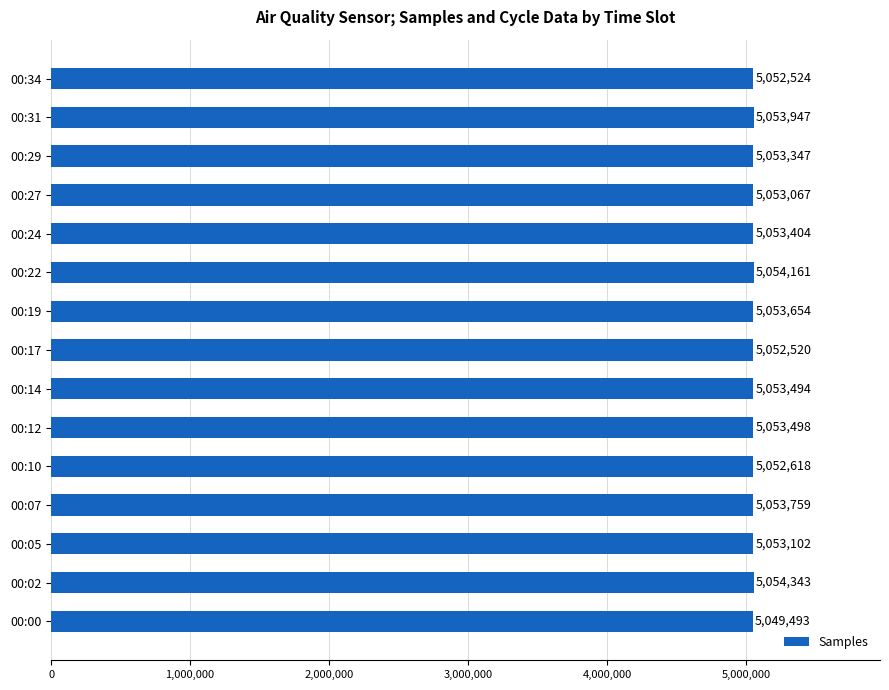

What is the change in value from 00:00 to 00:02?

+4850